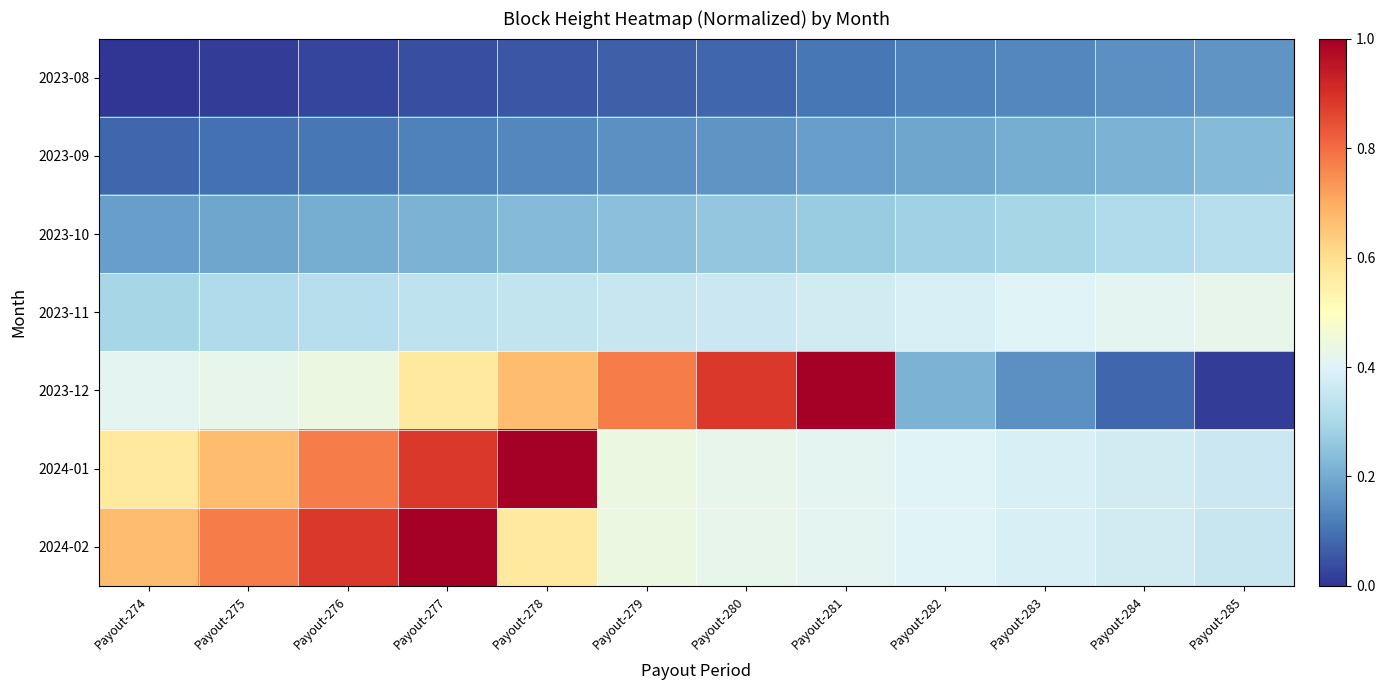

Rank the series at Payout-276 from lowest to highest value.

2023-08, 2023-09, 2023-10, 2023-11, 2023-12, 2024-01, 2024-02